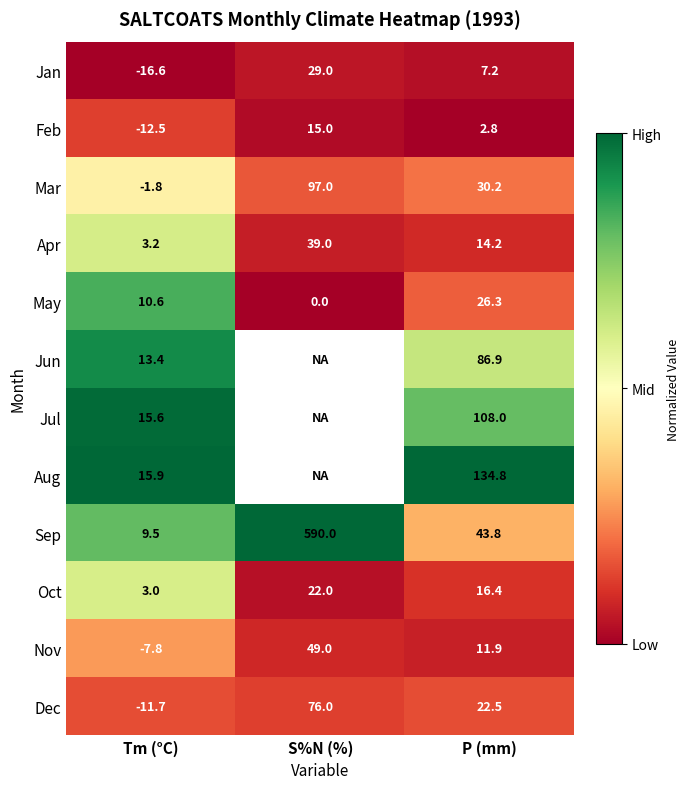

What is the difference between the maximum and minimum values in the Oct series?

19.0